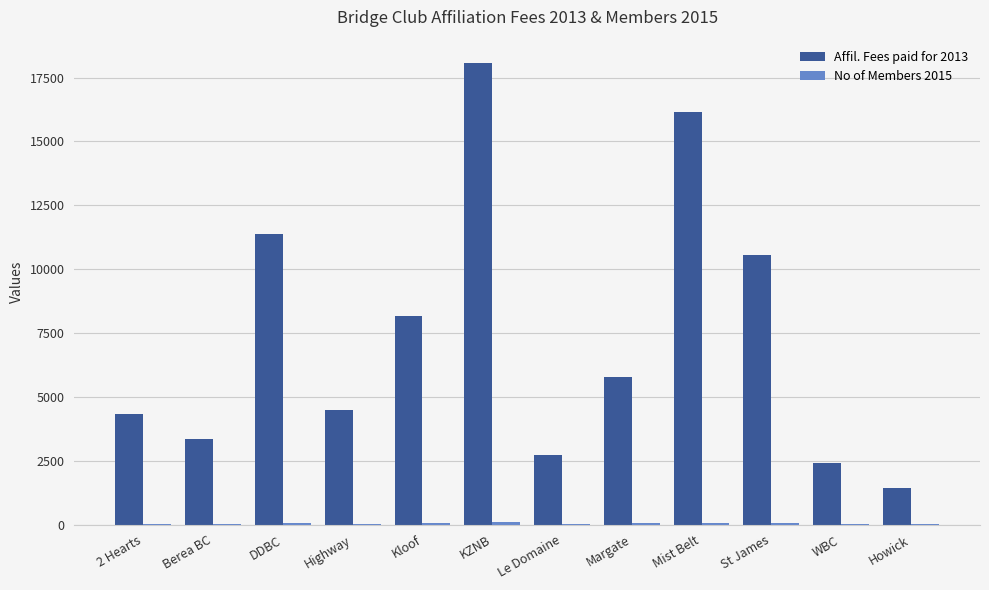

At which category is the sum across all series the highest?

KZNB